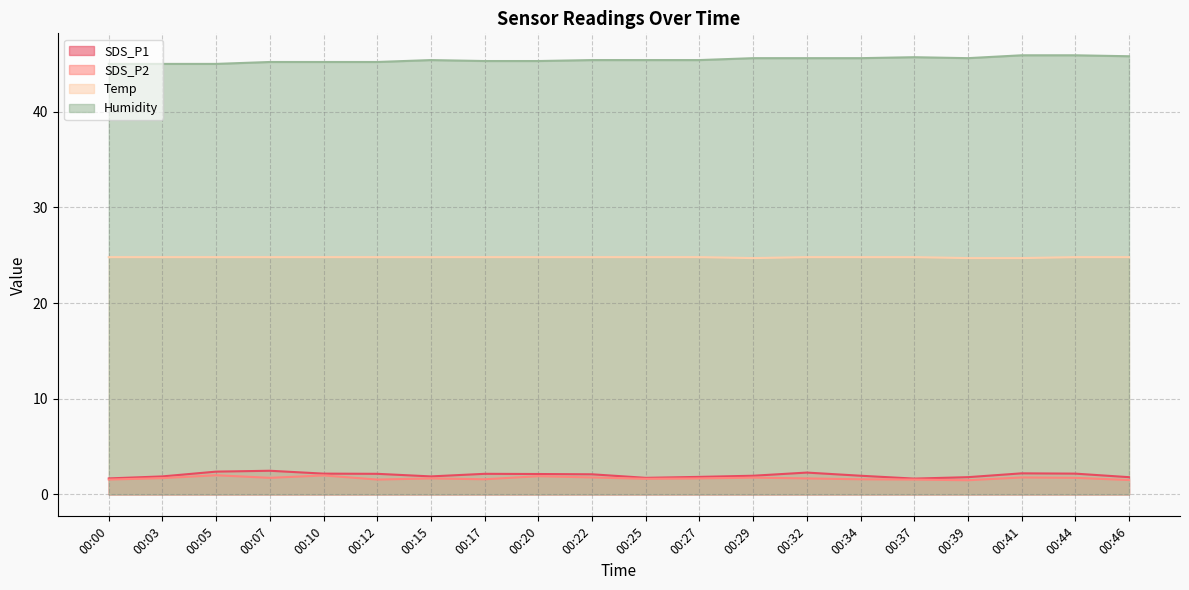

Count the Temp values in the range 24 to 25.

20